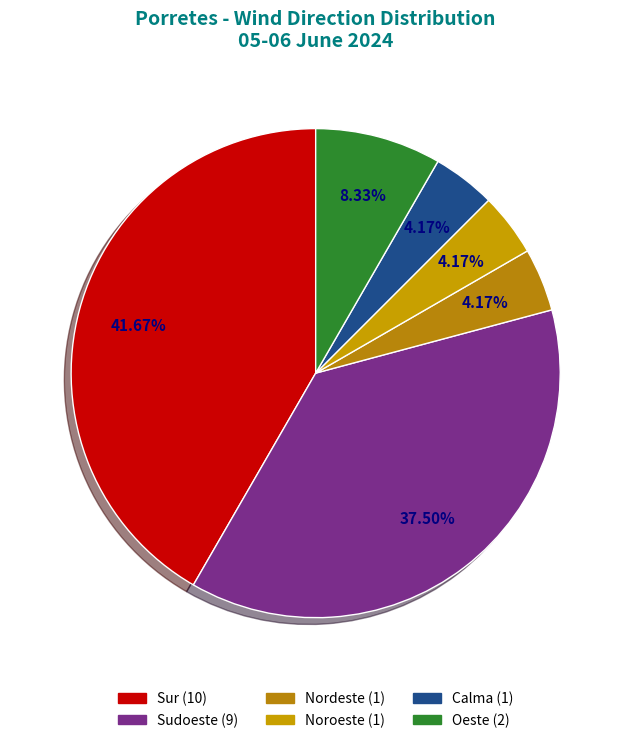

Count the number of slices in the pie.

6